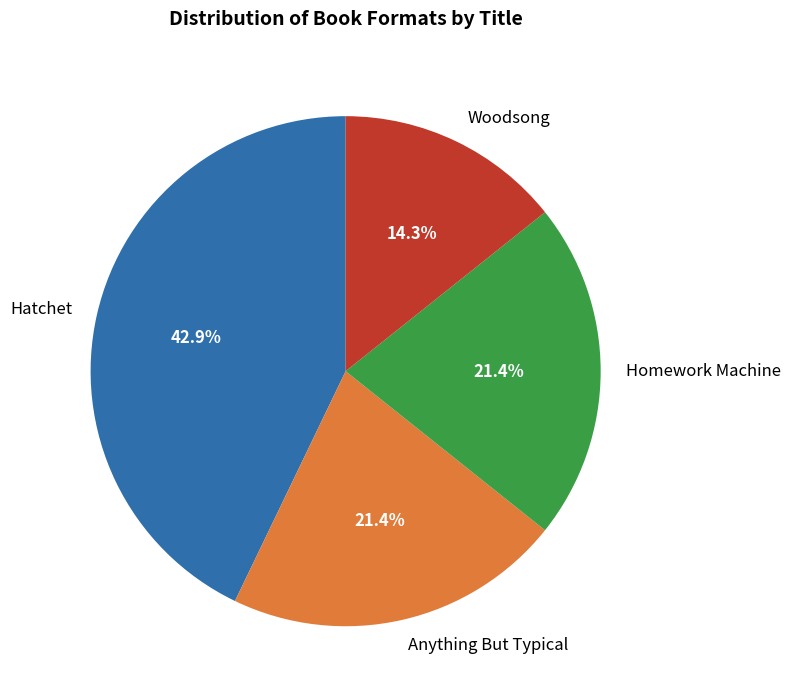

True or false: Woodsong accounts for 14% of the total.

True